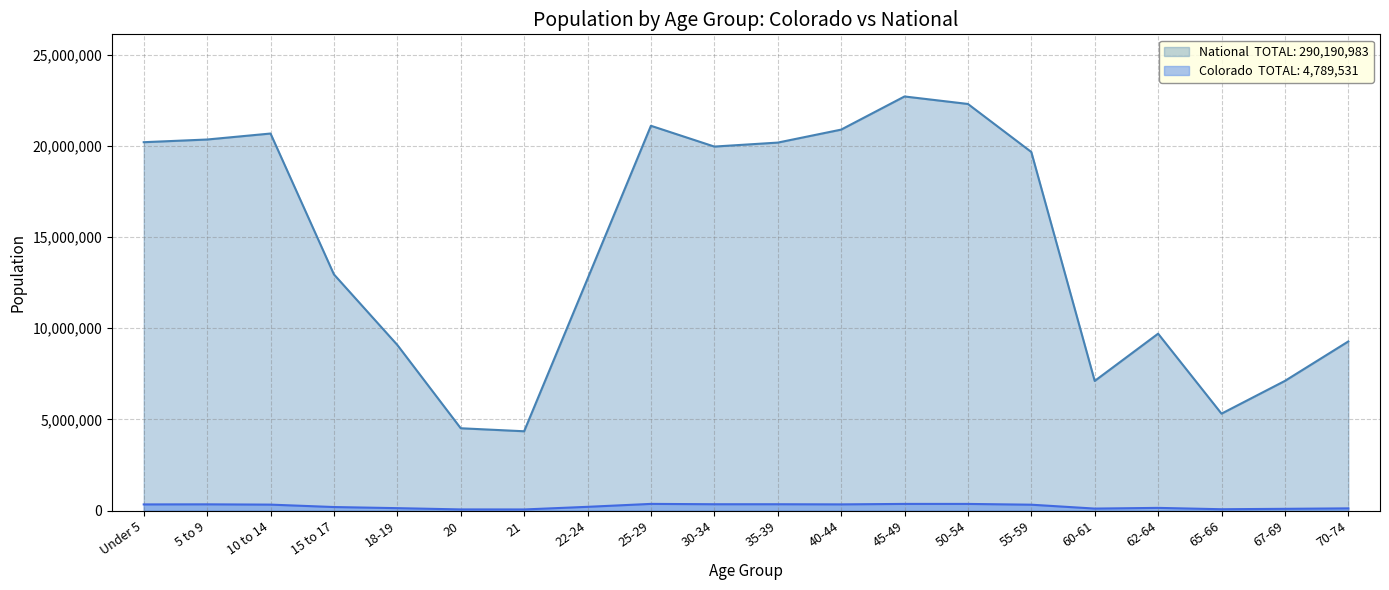

In Colorado, how many points are higher than both neighbors (excluding endpoints)?

4